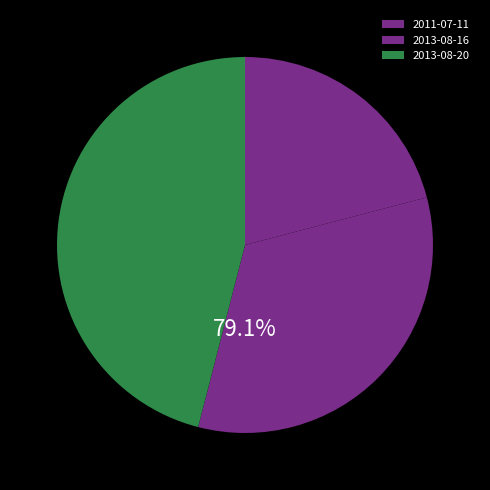

Between 2013-08-20 and 2011-07-11, which is larger?

2013-08-20